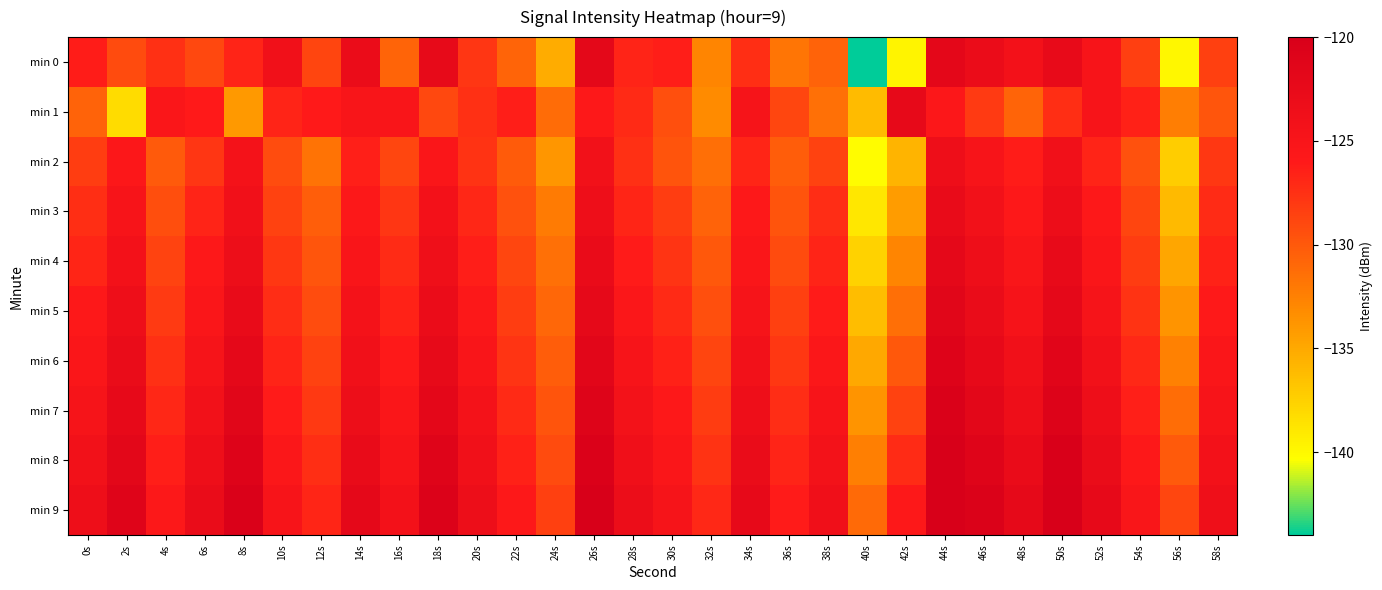

Reading left to right, transcribe all the data shown in this chart.

min 0: 0s=-126.2	2s=-129.2	4s=-127.5	6s=-129.0	8s=-126.7	10s=-123.9	12s=-128.8	14s=-122.9	16s=-130.7	18s=-122.3	20s=-127.8	22s=-130.7	24s=-135.2	26s=-121.9	28s=-126.7	30s=-126.3	32s=-132.8	34s=-127.3	36s=-131.7	38s=-130.6	40s=-144.1	42s=-139.7	44s=-121.8	46s=-122.9	48s=-124.1	50s=-122.5	52s=-124.9	54s=-128.4	56s=-139.9	58s=-128.5
min 1: 0s=-130.6	2s=-138.3	4s=-125.4	6s=-126.0	8s=-134.0	10s=-126.7	12s=-126.1	14s=-125.0	16s=-125.1	18s=-128.9	20s=-127.5	22s=-126.3	24s=-131.2	26s=-125.8	28s=-127.1	30s=-129.4	32s=-133.2	34s=-124.7	36s=-128.9	38s=-131.5	40s=-136.2	42s=-122.3	44s=-125.6	46s=-128.1	48s=-130.7	50s=-127.4	52s=-124.8	54s=-126.5	56s=-132.3	58s=-129.8
min 2: 0s=-128.3	2s=-125.6	4s=-130.1	6s=-127.8	8s=-124.5	10s=-129.2	12s=-131.7	14s=-126.4	16s=-128.9	18s=-125.3	20s=-127.6	22s=-130.2	24s=-133.8	26s=-124.1	28s=-127.5	30s=-129.7	32s=-131.4	34s=-126.8	36s=-130.3	38s=-128.6	40s=-140.2	42s=-135.7	44s=-123.4	46s=-124.8	48s=-126.2	50s=-123.9	52s=-126.7	54s=-129.5	56s=-137.3	58s=-127.9
min 3: 0s=-127.4	2s=-124.8	4s=-129.3	6s=-126.7	8s=-123.9	10s=-128.6	12s=-130.4	14s=-125.7	16s=-127.8	18s=-124.2	20s=-126.9	22s=-129.5	24s=-132.1	26s=-123.4	28s=-126.8	30s=-128.3	32s=-130.6	34s=-125.9	36s=-129.7	38s=-127.3	40s=-138.9	42s=-134.2	44s=-122.7	46s=-124.1	48s=-125.8	50s=-123.2	52s=-125.9	54s=-128.8	56s=-136.1	58s=-127.2
min 4: 0s=-126.8	2s=-124.2	4s=-128.7	6s=-125.9	8s=-123.3	10s=-127.9	12s=-129.8	14s=-125.1	16s=-127.2	18s=-123.6	20s=-126.3	22s=-128.9	24s=-131.5	26s=-122.8	28s=-126.1	30s=-127.7	32s=-130.0	34s=-125.3	36s=-129.1	38s=-126.7	40s=-137.6	42s=-132.8	44s=-122.1	46s=-123.5	48s=-125.2	50s=-122.6	52s=-125.3	54s=-128.2	56s=-134.9	58s=-126.6
min 5: 0s=-125.9	2s=-123.5	4s=-128.1	6s=-125.3	8s=-122.7	10s=-127.3	12s=-129.2	14s=-124.5	16s=-126.6	18s=-123.0	20s=-125.7	22s=-128.3	24s=-130.9	26s=-122.2	28s=-125.5	30s=-127.1	32s=-129.4	34s=-124.7	36s=-128.5	38s=-126.1	40s=-136.3	42s=-131.4	44s=-121.5	46s=-122.9	48s=-124.6	50s=-122.0	52s=-124.7	54s=-127.6	56s=-133.7	58s=-126.0
min 6: 0s=-125.3	2s=-122.9	4s=-127.5	6s=-124.7	8s=-122.1	10s=-126.7	12s=-128.6	14s=-123.9	16s=-126.0	18s=-122.4	20s=-125.1	22s=-127.7	24s=-130.3	26s=-121.6	28s=-124.9	30s=-126.5	32s=-128.8	34s=-124.1	36s=-127.9	38s=-125.5	40s=-135.0	42s=-130.0	44s=-120.9	46s=-122.3	48s=-124.0	50s=-121.4	52s=-124.1	54s=-127.0	56s=-132.5	58s=-125.4
min 7: 0s=-124.7	2s=-122.3	4s=-126.9	6s=-124.1	8s=-121.5	10s=-126.1	12s=-128.0	14s=-123.3	16s=-125.4	18s=-121.8	20s=-124.5	22s=-127.1	24s=-129.7	26s=-121.0	28s=-124.3	30s=-125.9	32s=-128.2	34s=-123.5	36s=-127.3	38s=-124.9	40s=-133.7	42s=-128.6	44s=-120.3	46s=-121.7	48s=-123.4	50s=-120.8	52s=-123.5	54s=-126.4	56s=-131.3	58s=-124.8
min 8: 0s=-124.1	2s=-121.7	4s=-126.3	6s=-123.5	8s=-120.9	10s=-125.5	12s=-127.4	14s=-122.7	16s=-124.8	18s=-121.2	20s=-123.9	22s=-126.5	24s=-129.1	26s=-120.4	28s=-123.7	30s=-125.3	32s=-127.6	34s=-122.9	36s=-126.7	38s=-124.3	40s=-132.4	42s=-127.2	44s=-119.7	46s=-121.1	48s=-122.8	50s=-120.2	52s=-122.9	54s=-125.8	56s=-130.1	58s=-124.2
min 9: 0s=-123.5	2s=-121.1	4s=-125.7	6s=-122.9	8s=-120.3	10s=-124.9	12s=-126.8	14s=-122.1	16s=-124.2	18s=-120.6	20s=-123.3	22s=-125.9	24s=-128.5	26s=-119.8	28s=-123.1	30s=-124.7	32s=-127.0	34s=-122.3	36s=-126.1	38s=-123.7	40s=-131.1	42s=-125.8	44s=-119.1	46s=-120.5	48s=-122.2	50s=-119.6	52s=-122.3	54s=-125.2	56s=-128.9	58s=-123.6